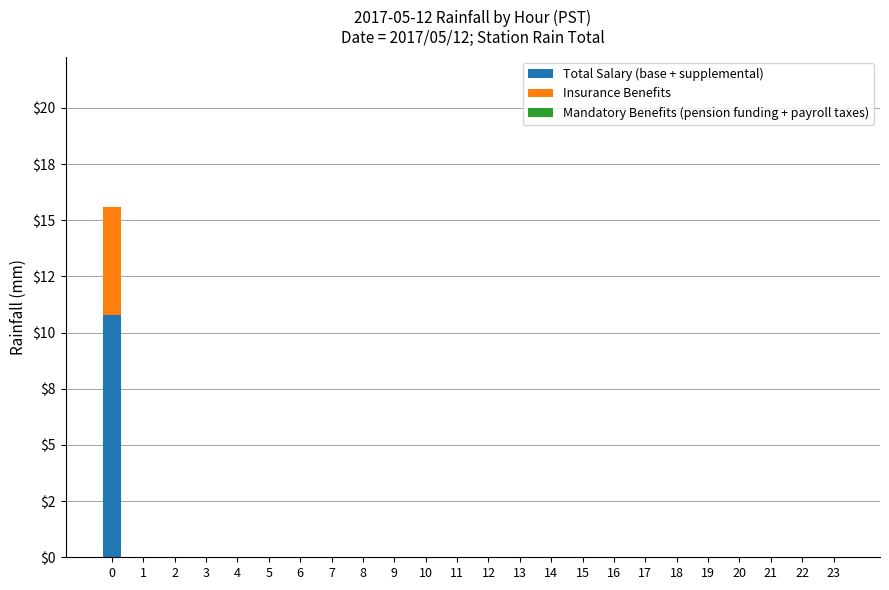

Are the bars grouped side by side (vs. stacked)?

No